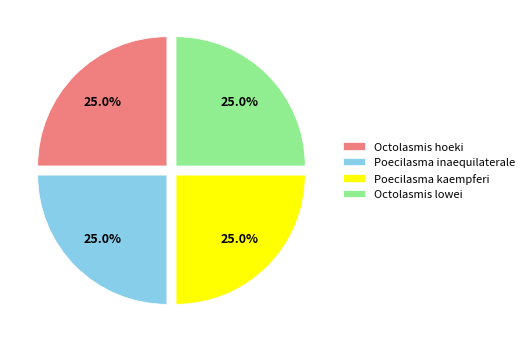

Approximately how many times larger is the value at Poecilasma inaequilaterale compared to Octolasmis hoeki?

1.0